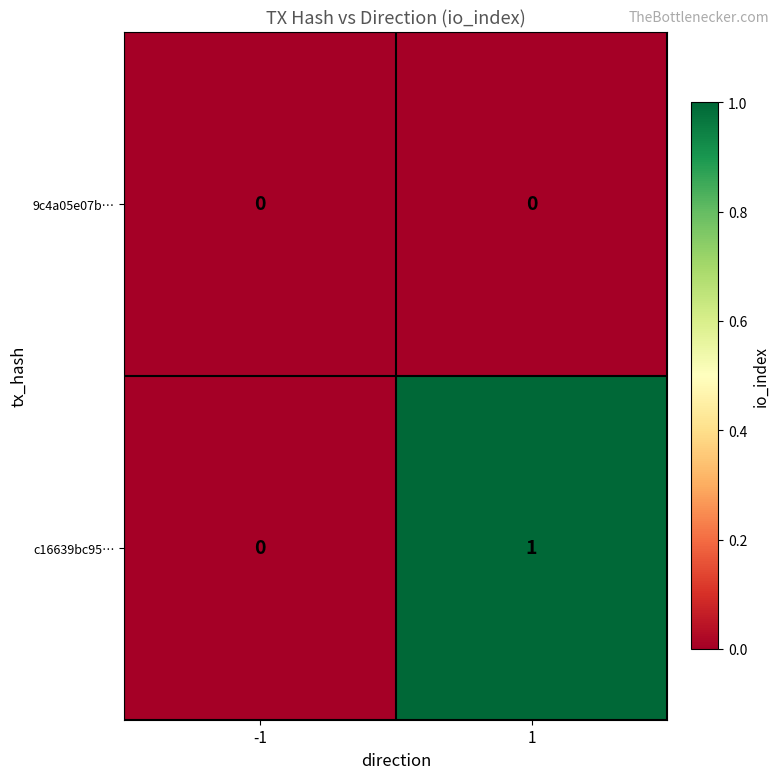

List the labels in order of c16639bc95… value, largest first.

1, -1